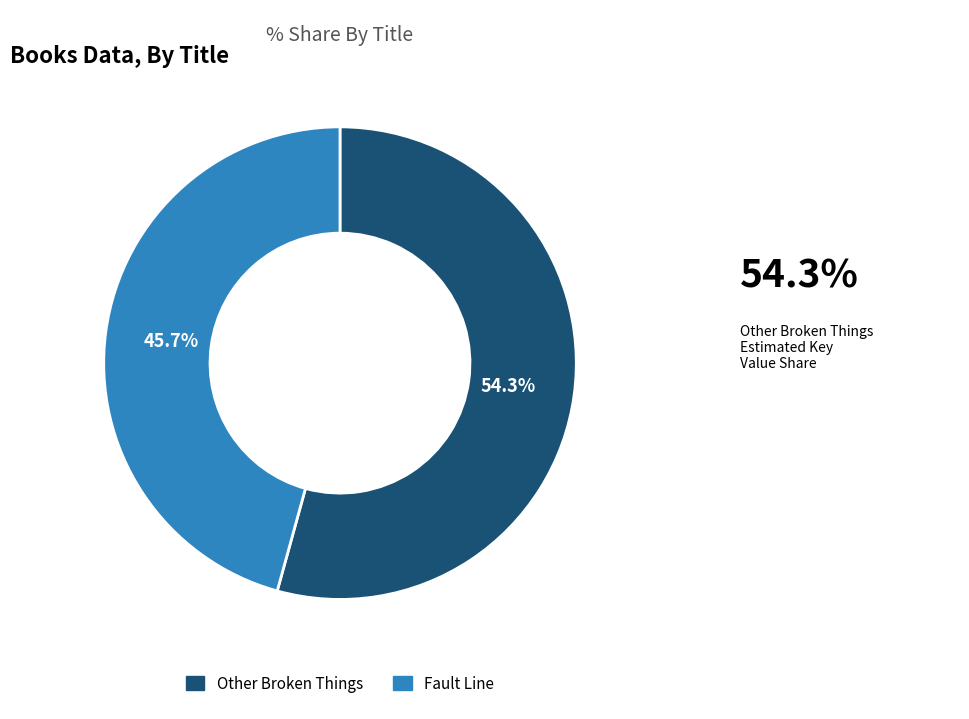

The Other Broken Things slice represents 54% of the pie. True or false?

True